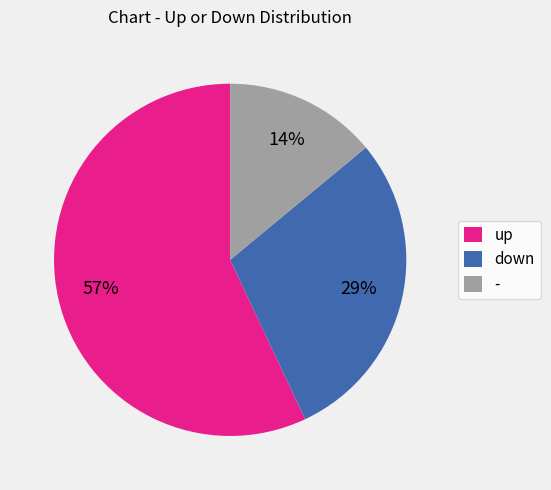

Between - and down, which is larger?

down